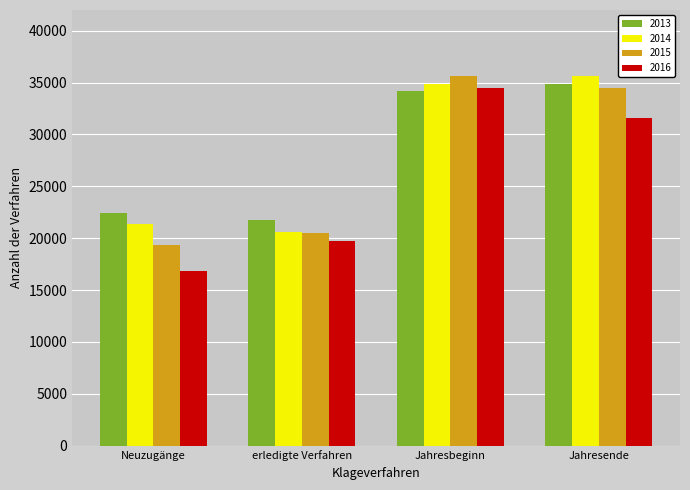

What is the label of the 1st bar from the right?

Jahresende